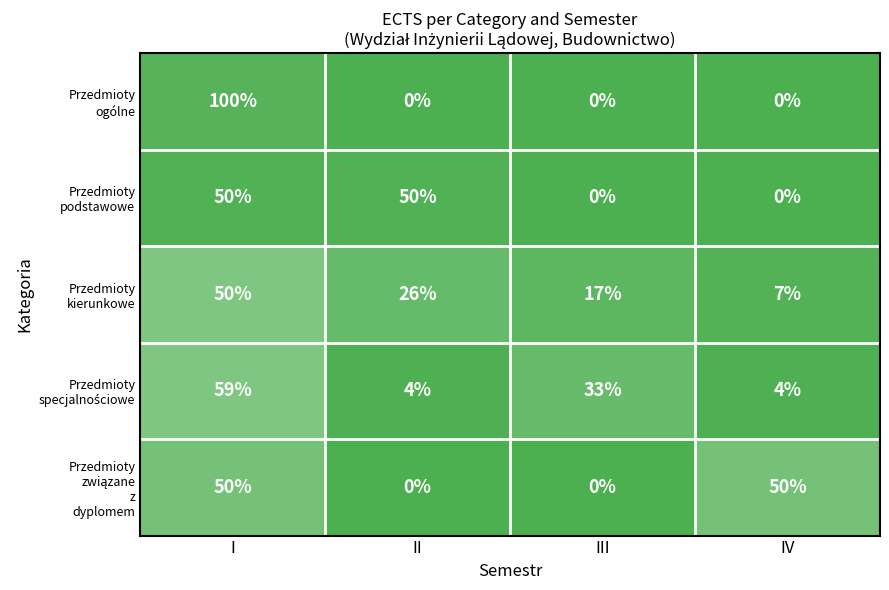

At which category is the sum across all series the highest?

I